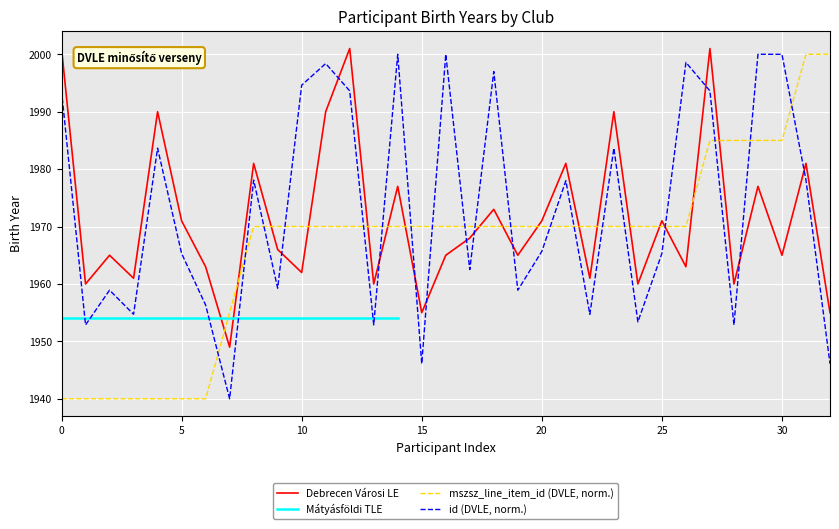

True or false: there are more than 1 points higher than both neighbors.

True